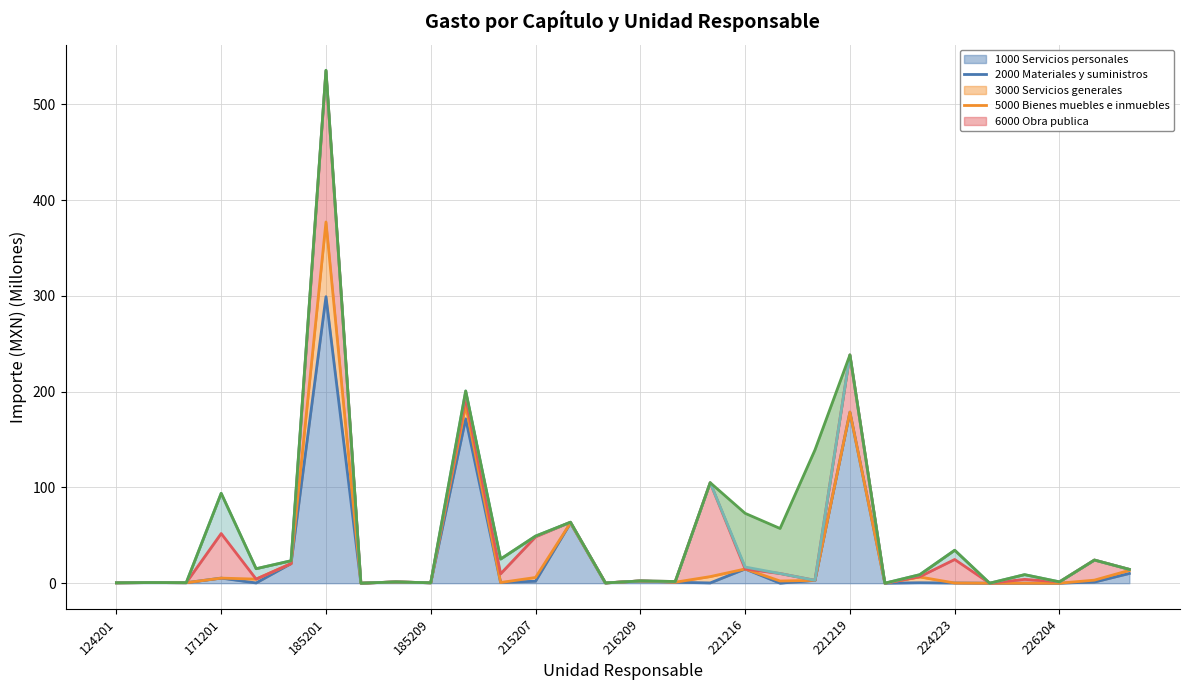

What are all the series names shown in the legend?

1000 Servicios personales, 2000 Materiales y suministros, 3000 Servicios generales, 5000 Bienes muebles e inmuebles, 6000 Obra publica